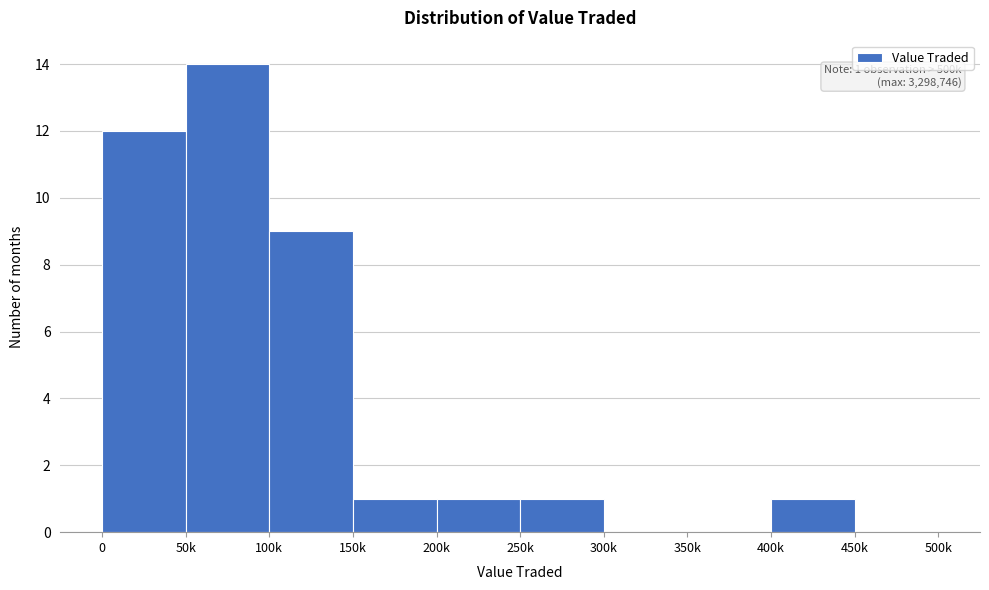

Reading left to right, list all the values displayed in this chart.

0=12	50k=14	100k=9	150k=1	200k=1	250k=1	300k=0	350k=0	400k=1	450k=0